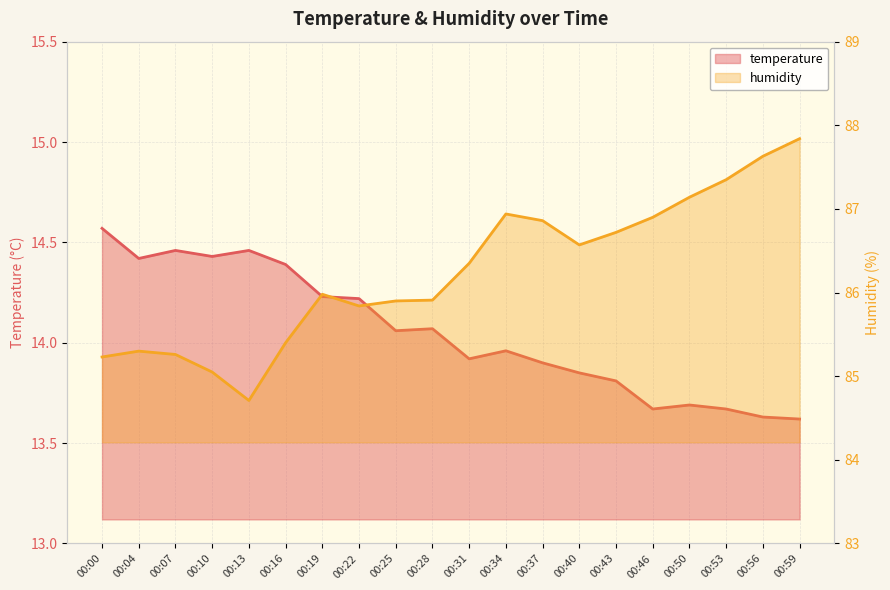

At which category is the sum across all series the highest?

00:59